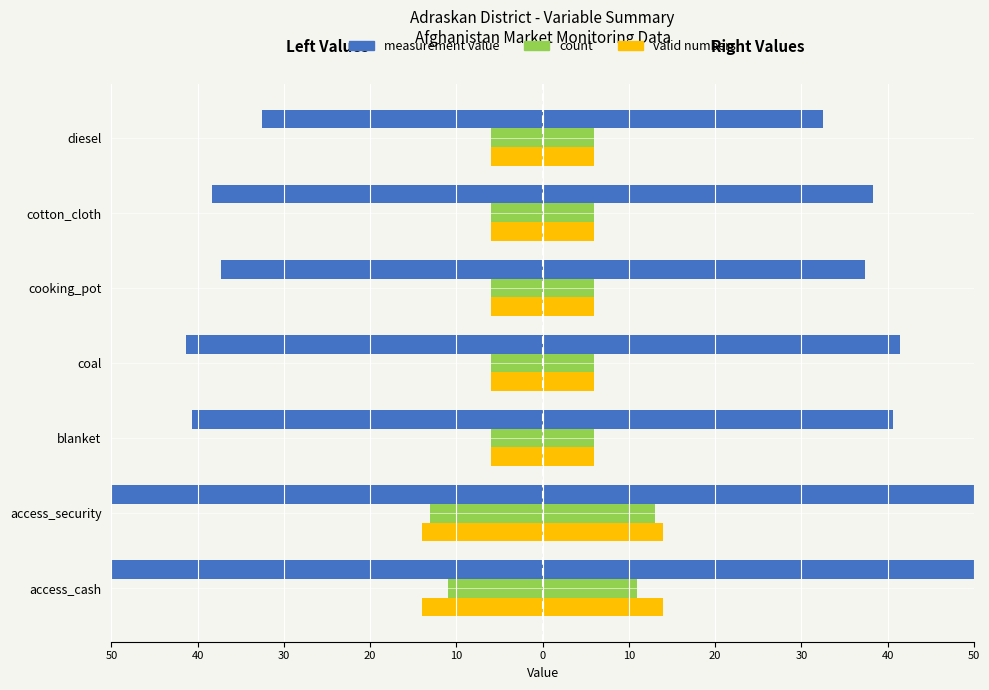

Reading left to right, extract all data points from this chart.

measurement value: 78.6	92.9	40.7	41.4	37.3	38.3	32.5
count: 11.0	13.0	6.0	6.0	6.0	6.0	6.0
valid numbers: 14.0	14.0	6.0	6.0	6.0	6.0	6.0